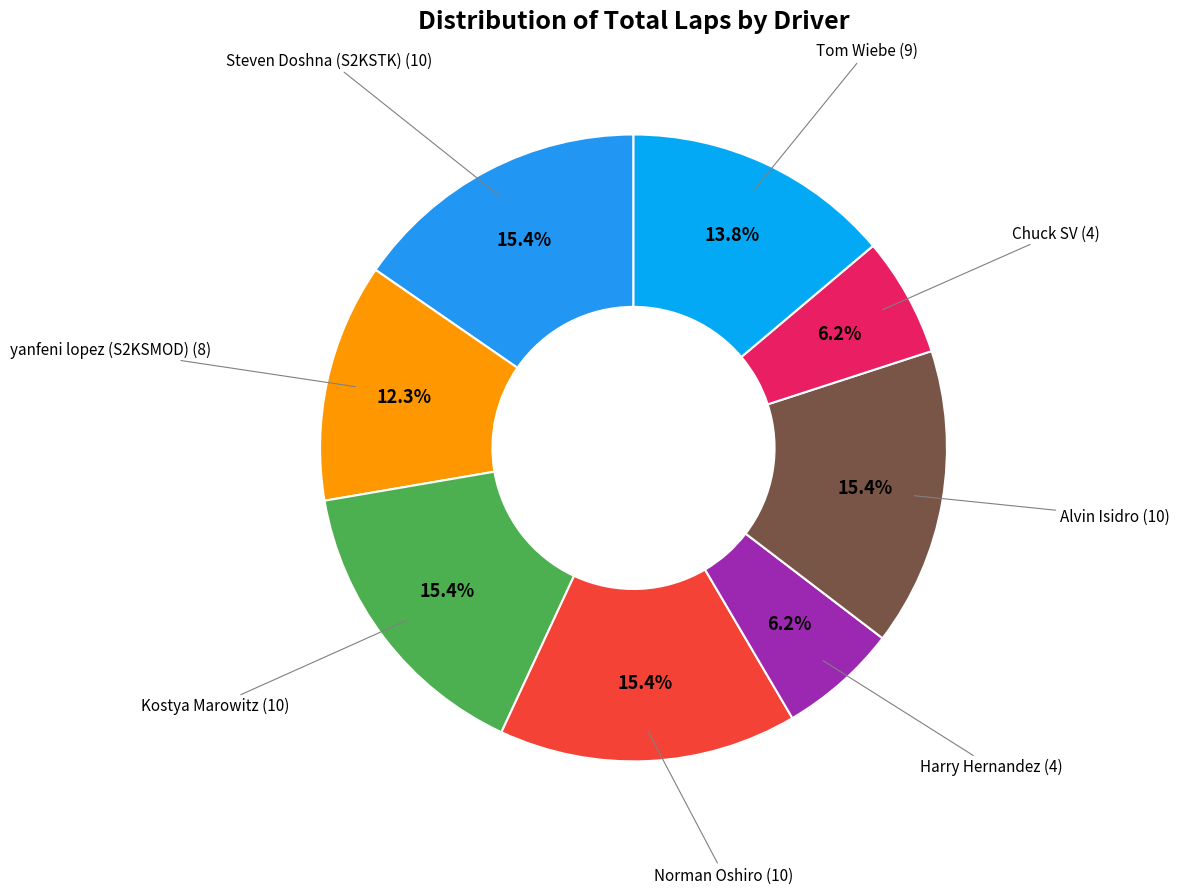

Count the number of slices in the pie.

8